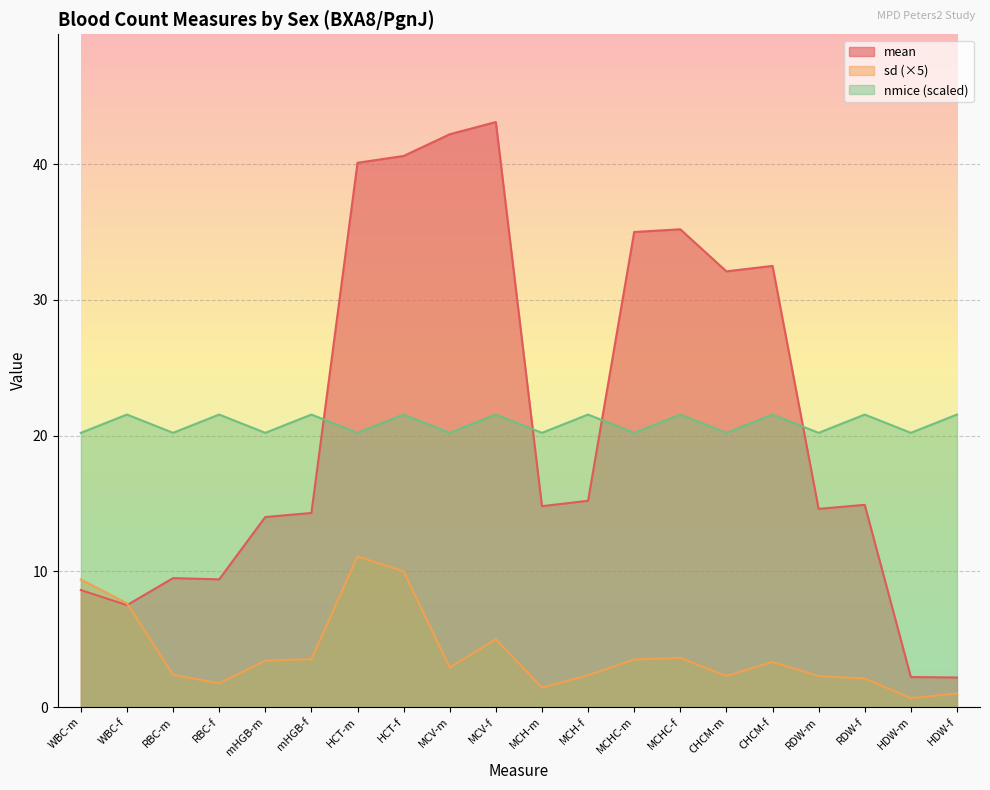

What is the value of the sd point at the 2nd from the left?

7.7